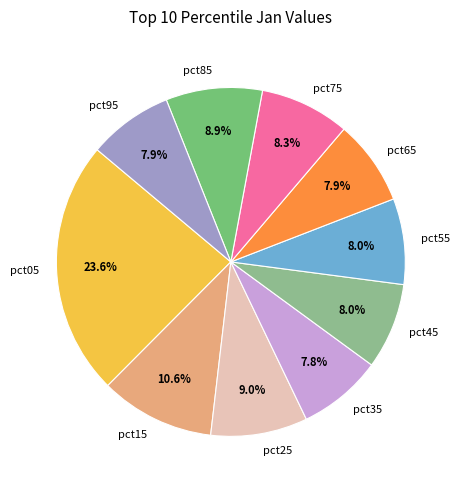

To the nearest percent, what is the difference between the pct85 and pct55 slice percentages?

1%